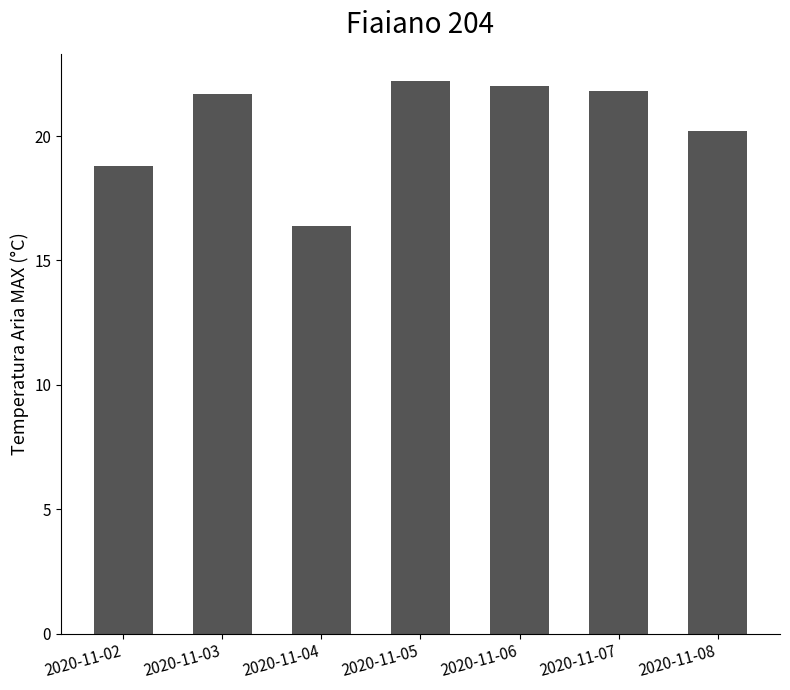

Between 2020-11-03 and 2020-11-06, which is larger?

2020-11-06